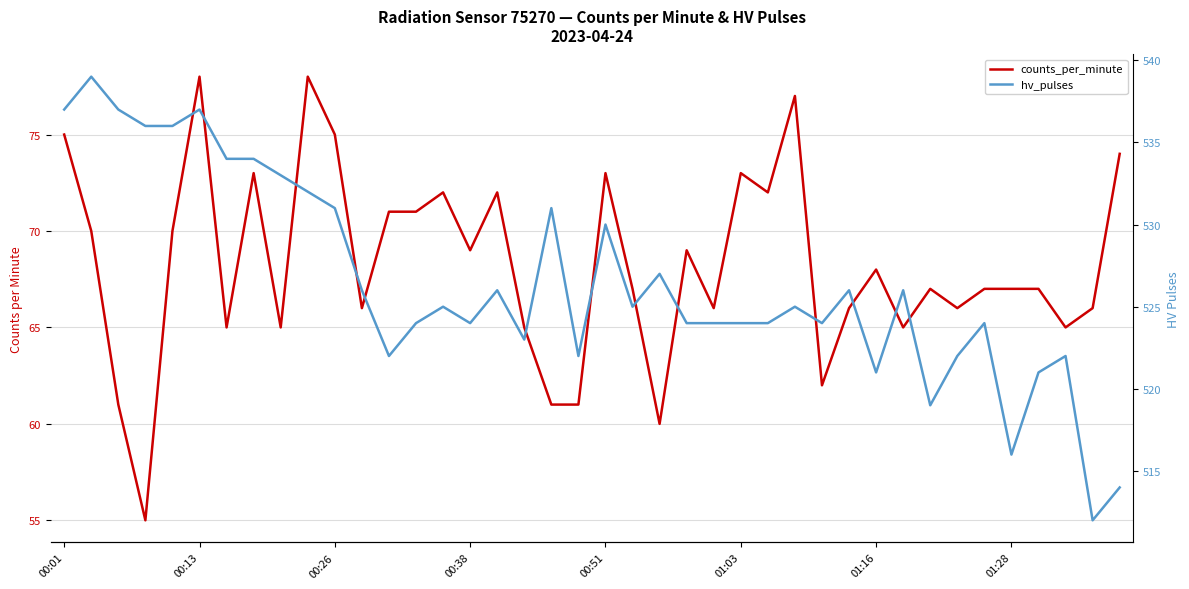

At which category does hv_pulses reach its first local valley?

12